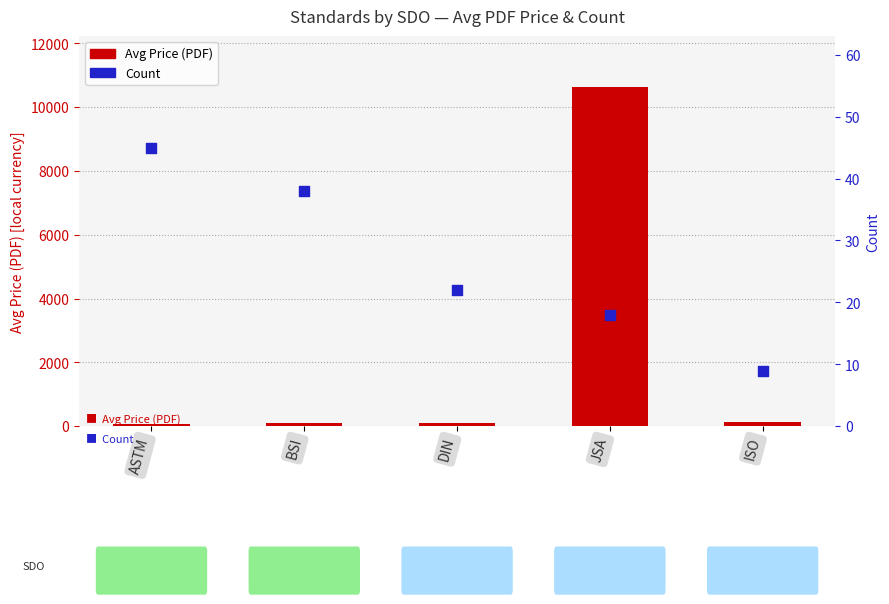

Which series contains the lowest Y value?

Count